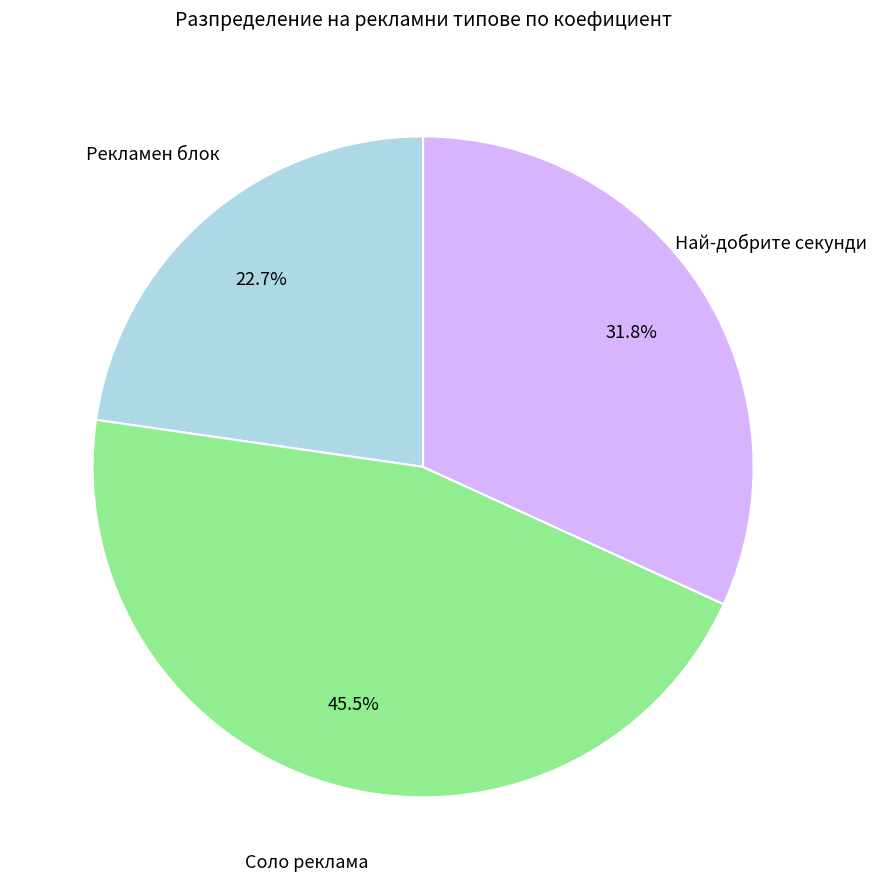

Does any single category account for the majority?

No